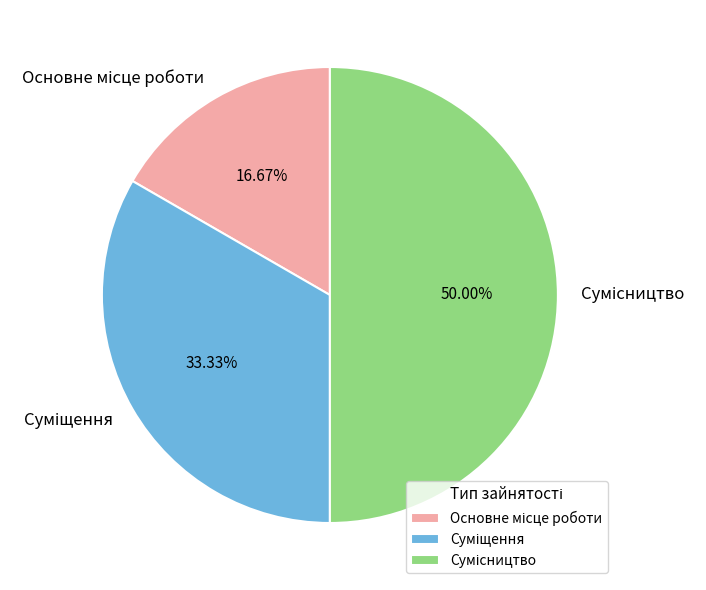

How many slices are in this pie chart?

3